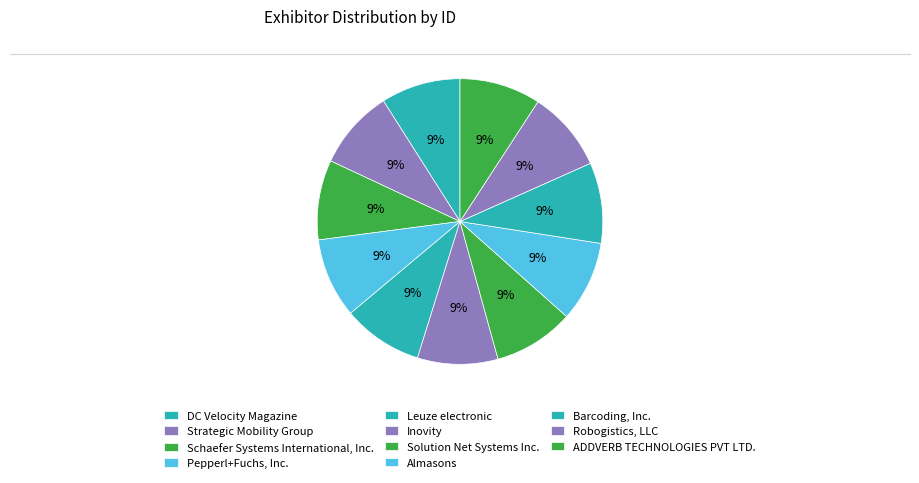

Which has a higher value, Robogistics, LLC or ADDVERB TECHNOLOGIES PVT LTD.?

ADDVERB TECHNOLOGIES PVT LTD.